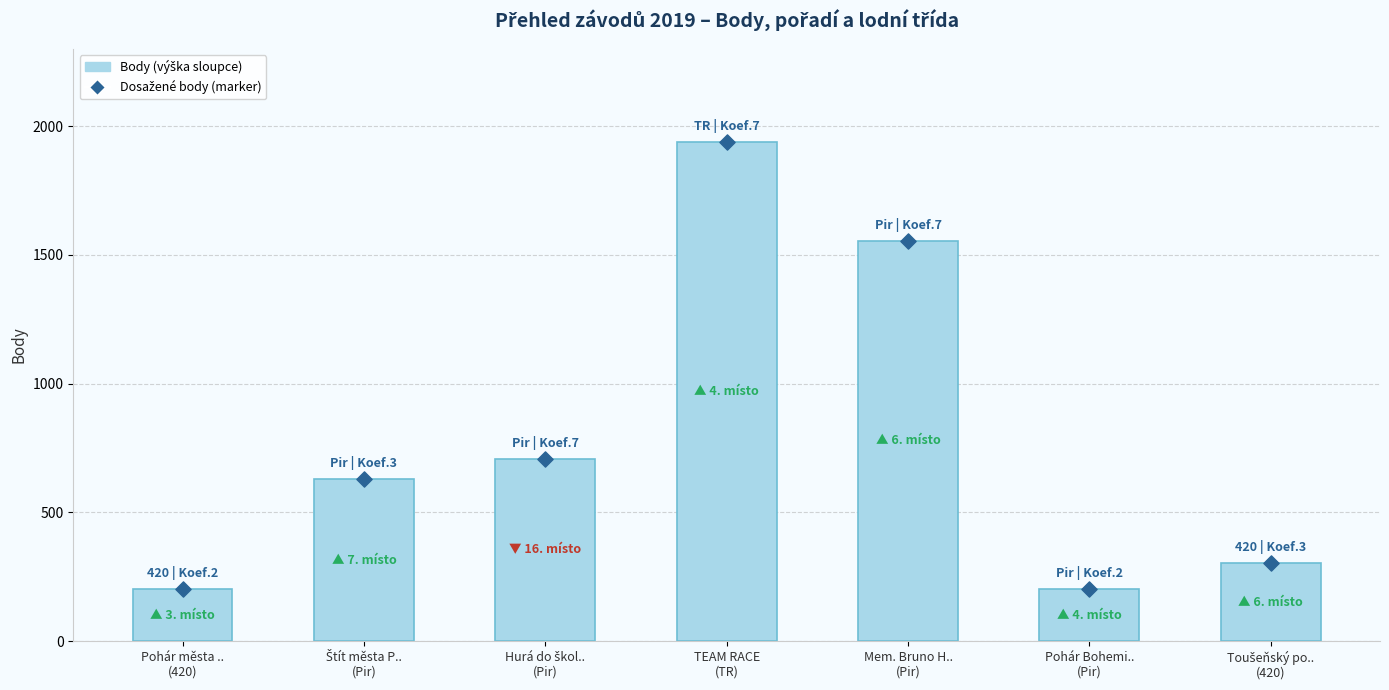

Which series reaches the maximum Y coordinate?

Body